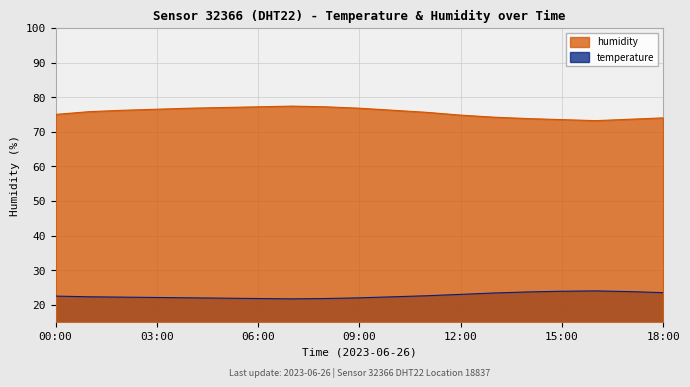

What is the lowest value of the humidity series?

73.2